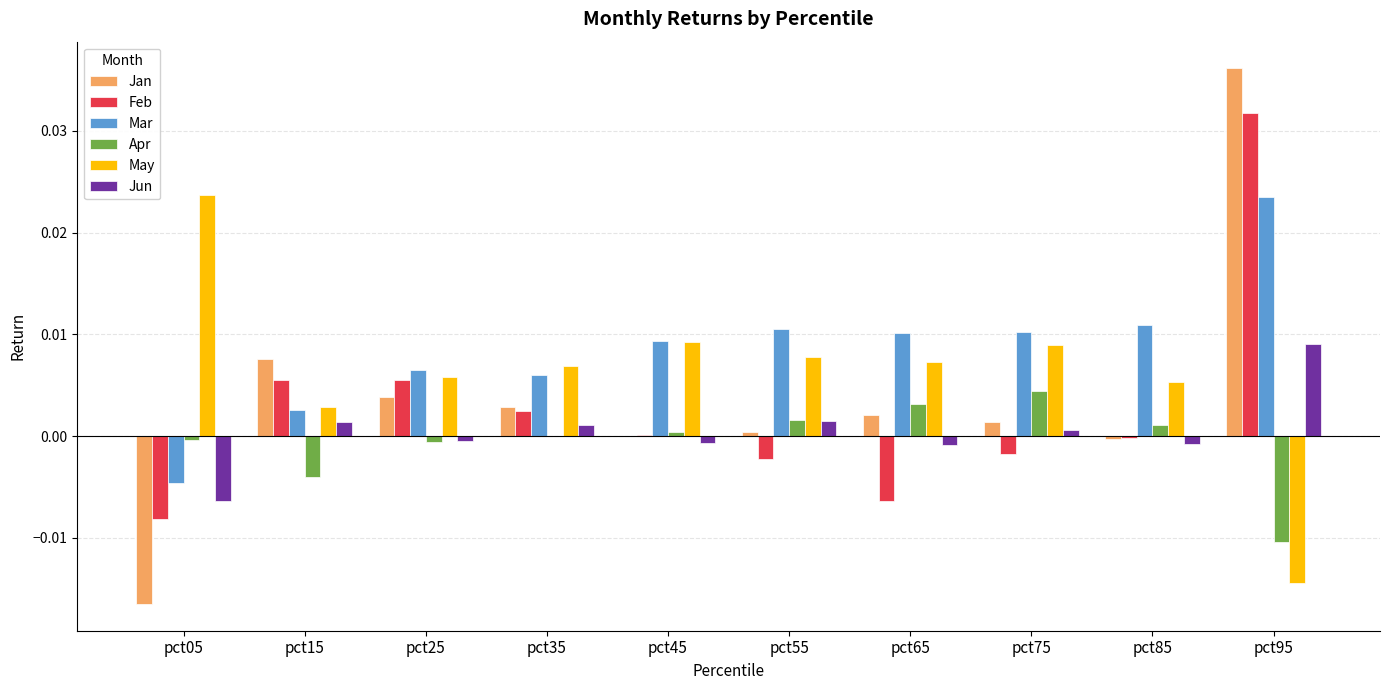

The value of May at pct15 is 0.0. True or false?

True